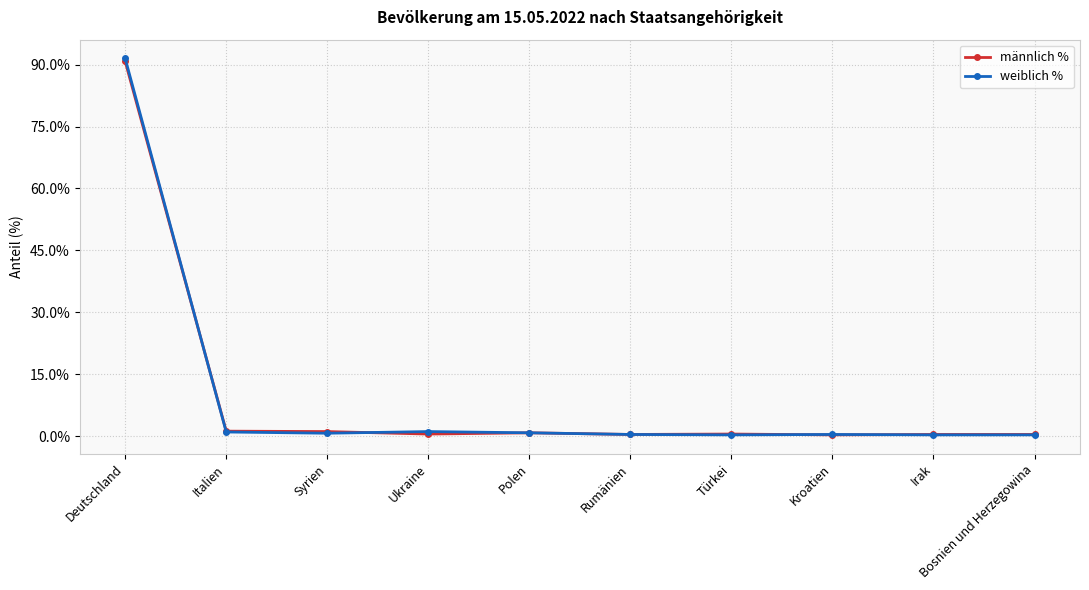

Does the chart have visible grid lines?

Yes